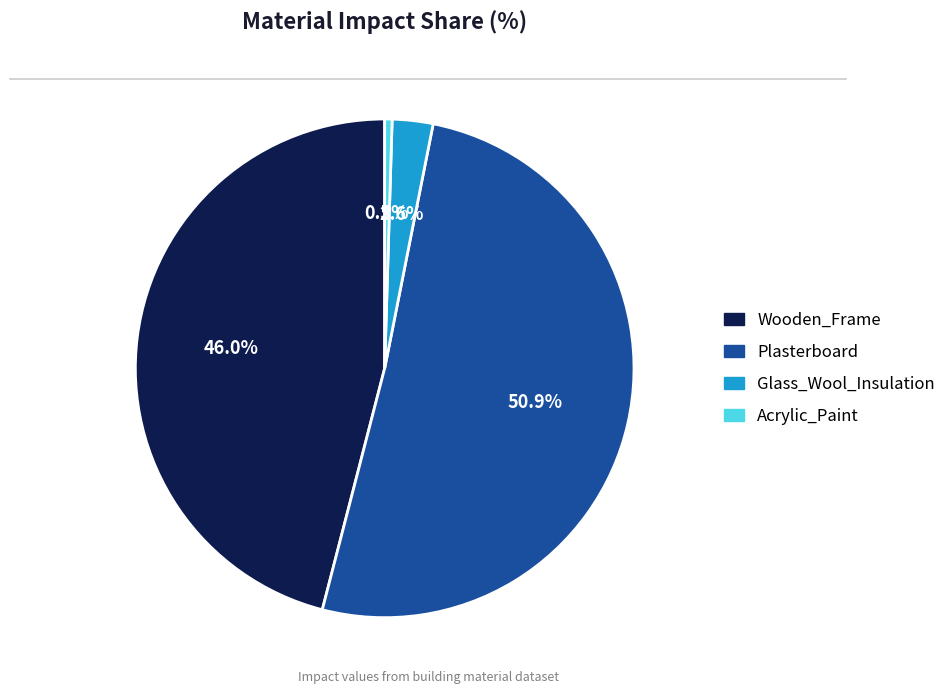

To the nearest percent, what percentage of the pie is Wooden_Frame?

46%